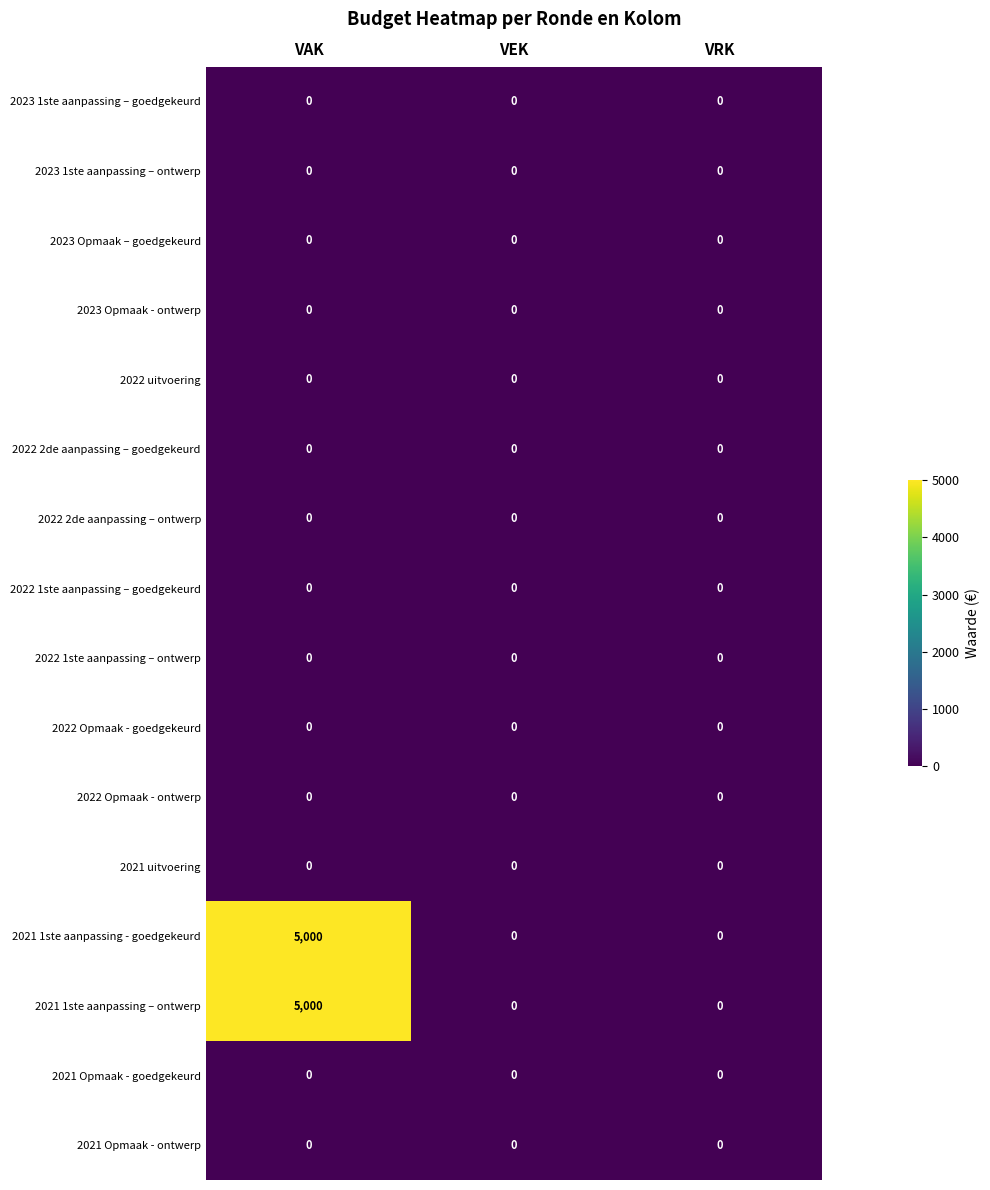

What is the average value of the 2021 1ste aanpassing – ontwerp series?

1667